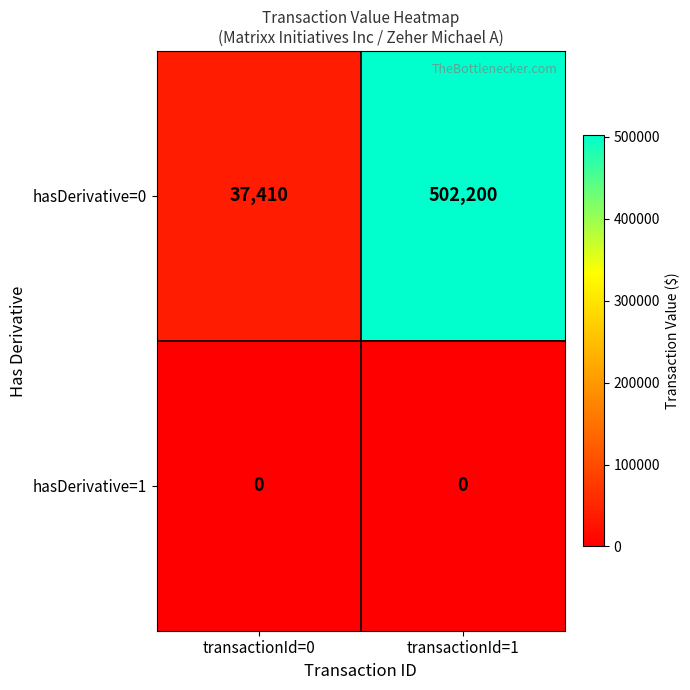

Rank the series by their average value, from highest to lowest.

hasDerivative=0, hasDerivative=1